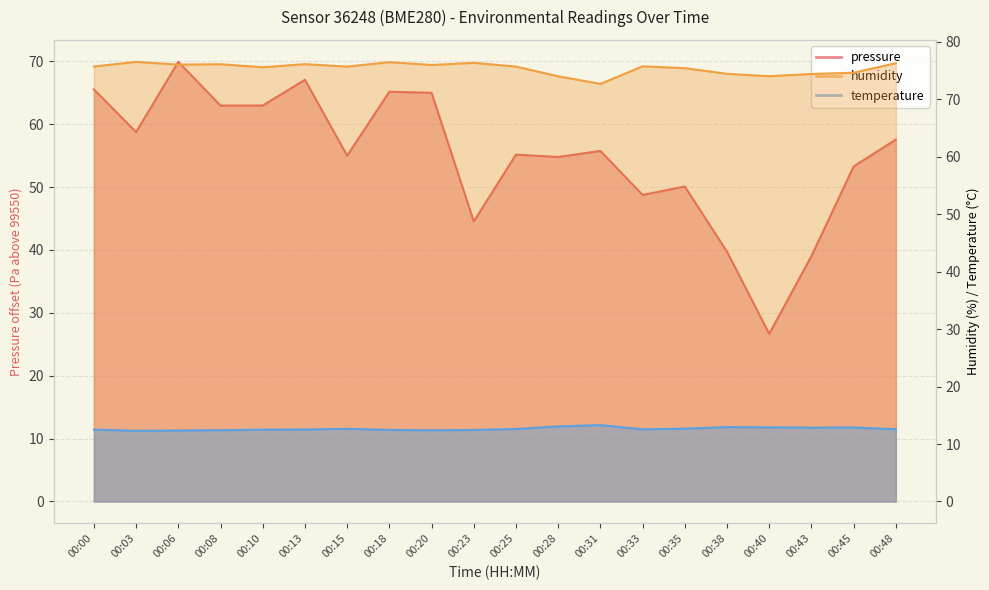

At how many categories does at least one series exceed 19?

20